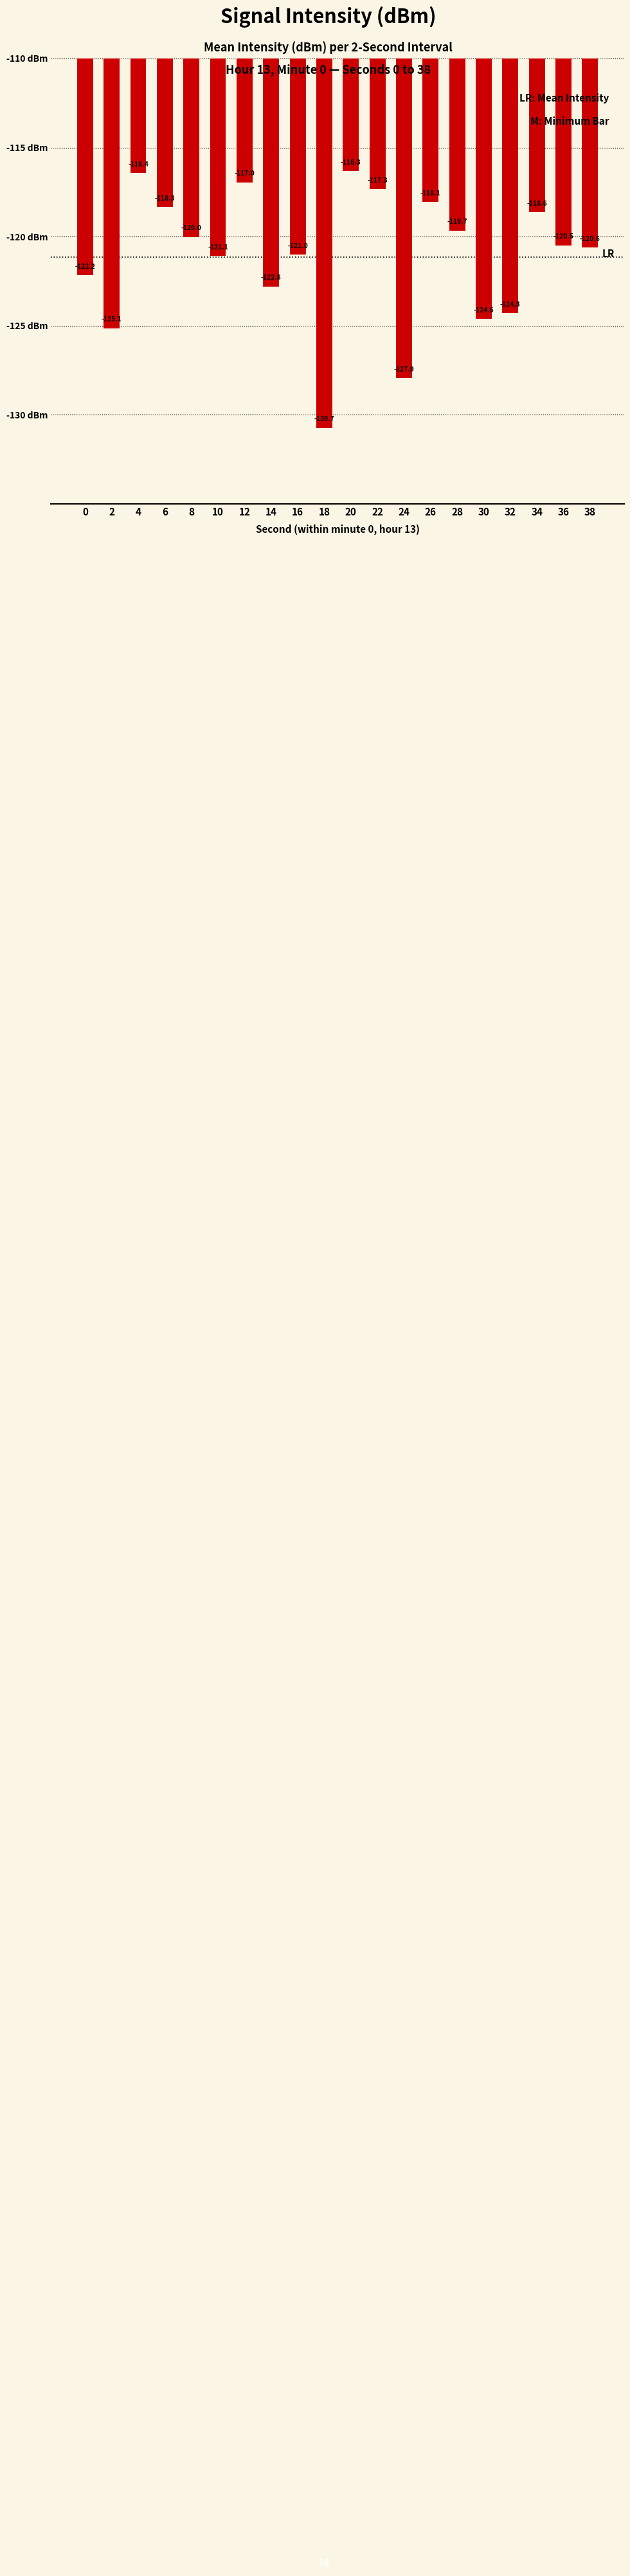

Reading left to right, transcribe all the data shown in this chart.

0=-122.2	2=-125.1	4=-116.4	6=-118.3	8=-120.0	10=-121.1	12=-117.0	14=-122.8	16=-121.0	18=-130.7	20=-116.3	22=-117.3	24=-127.9	26=-118.1	28=-119.7	30=-124.6	32=-124.3	34=-118.6	36=-120.5	38=-120.6